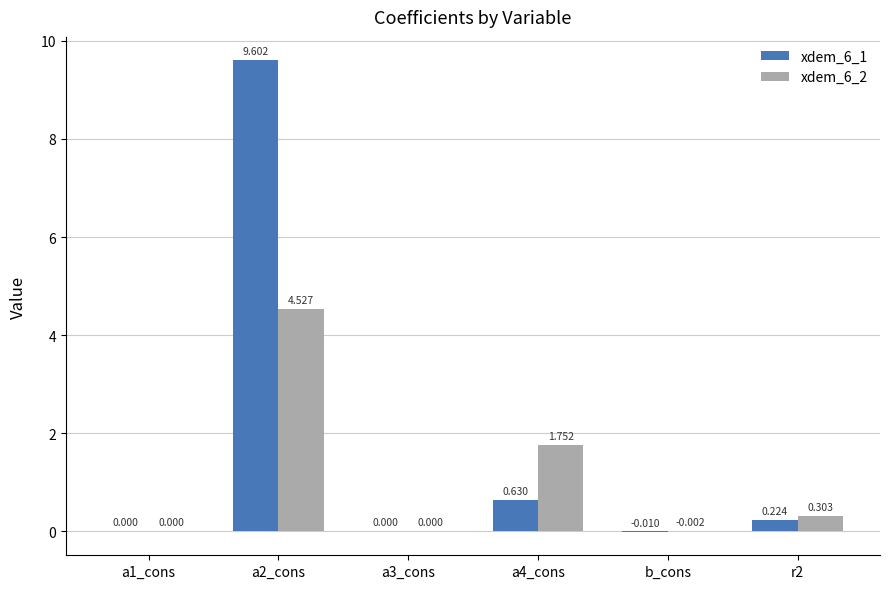

Are the bars horizontal?

No